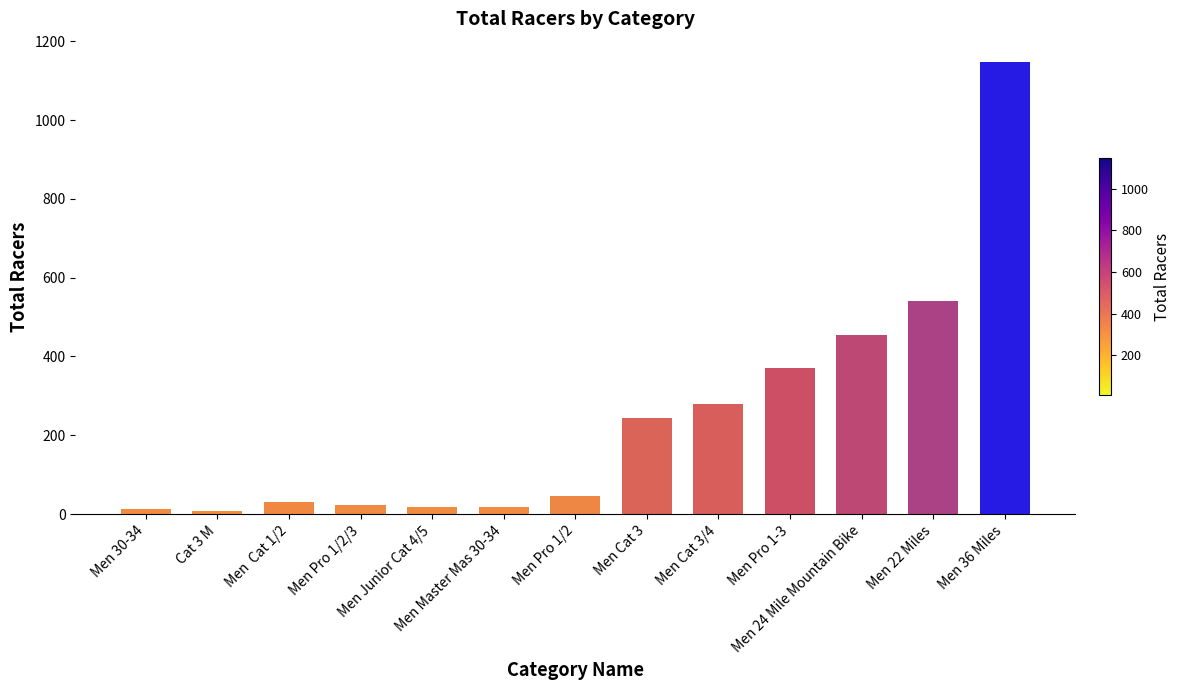

What is the maximum value shown in the chart?

1149